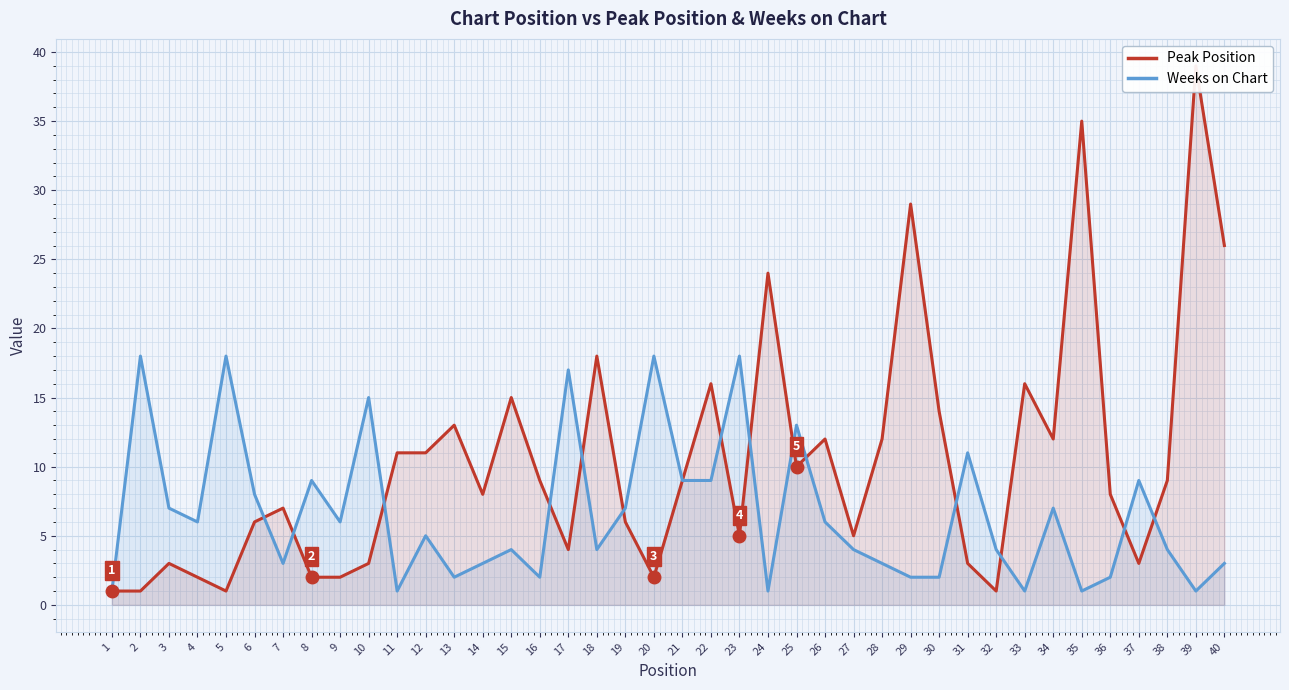

How many interior local valleys does the Weeks on Chart series have?

11